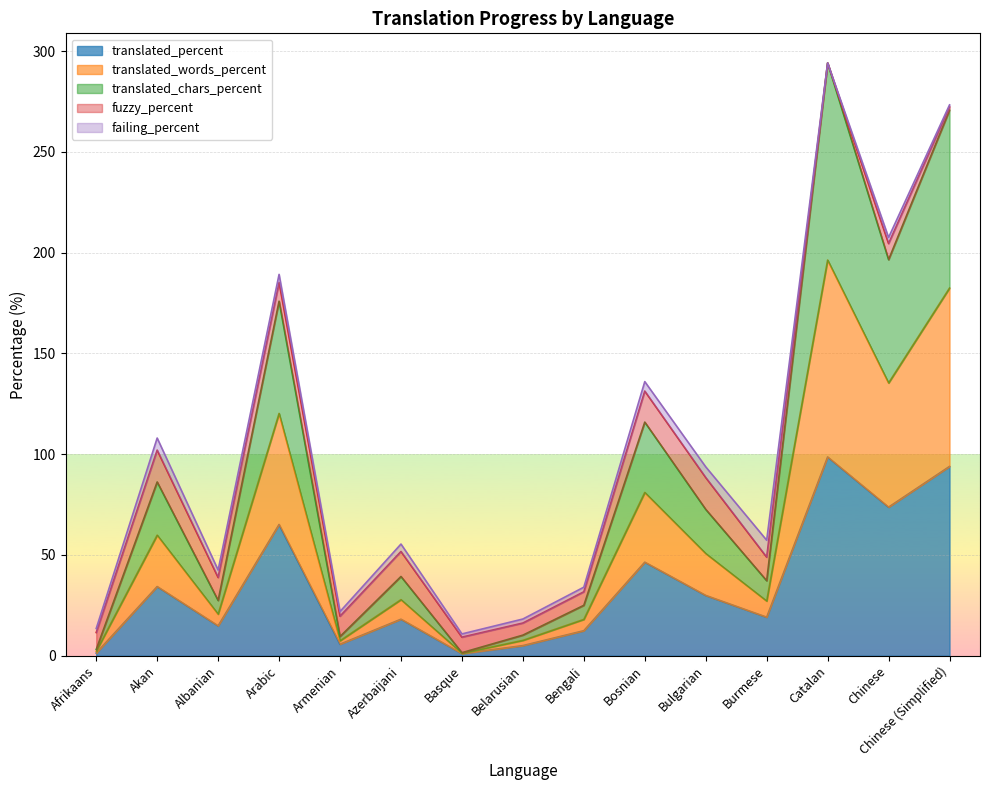

What is the label of the 3rd point from the left?

Albanian